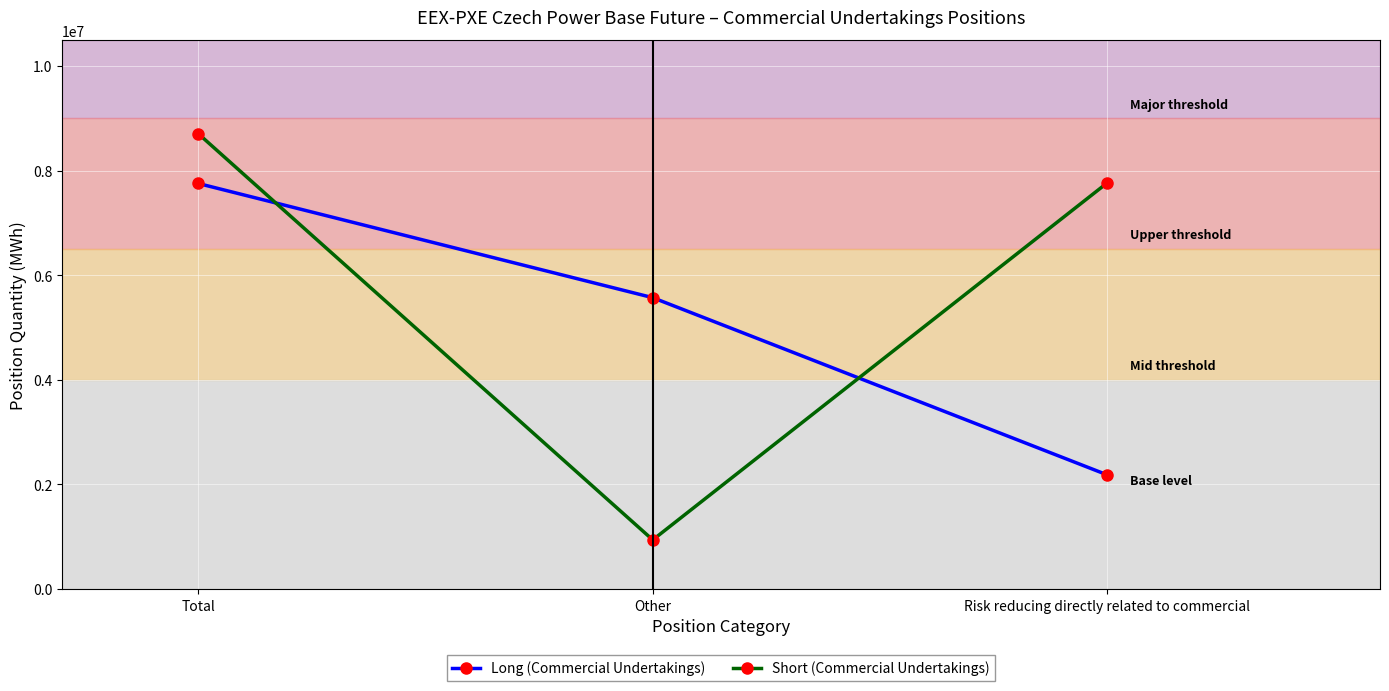

What is the sum of all Short (Commercial Undertakings) values?

17412854